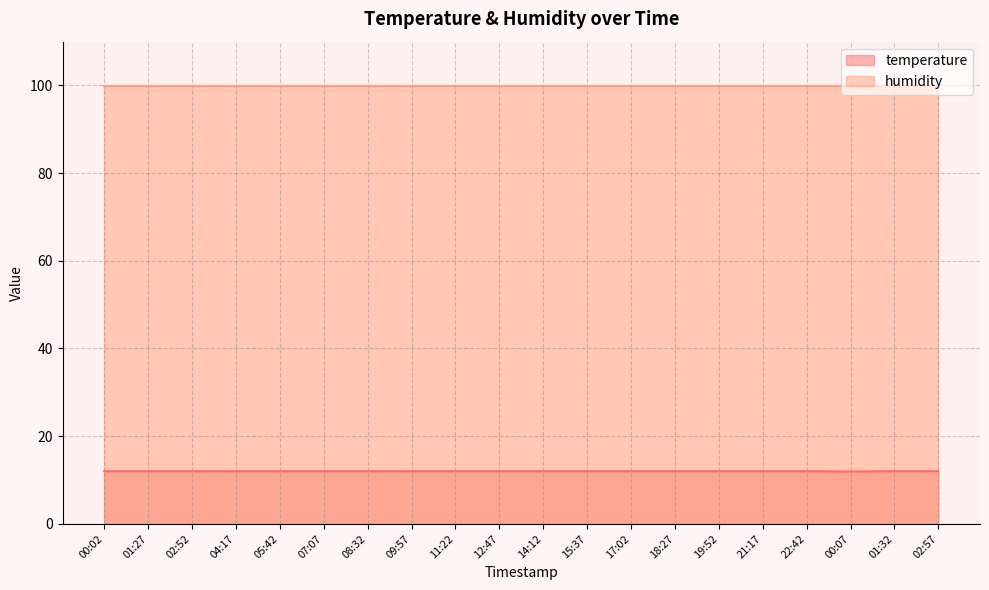

Reading right to left, what are all the values shown in this chart?

12.0	12.0	11.9	12.0	12.0	12.0	12.0	12.0	12.0	12.0	12.0	12.0	12.0	12.0	12.0	12.0	12.0	12.0	12.0	12.0